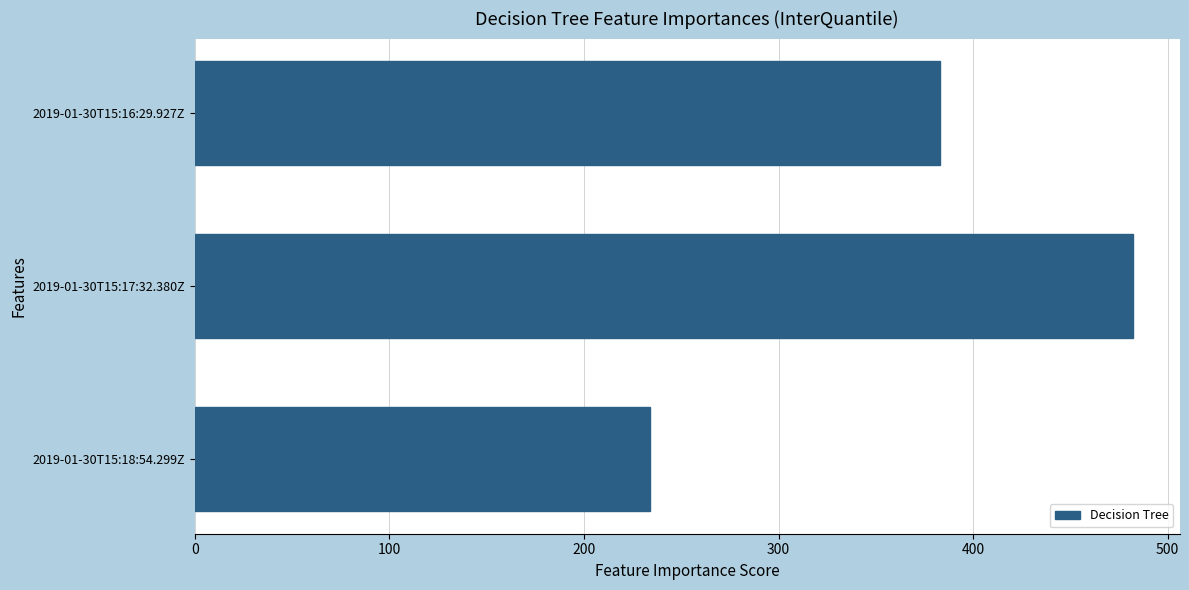

Reading top to bottom, transcribe all the data shown in this chart.

383	482	234